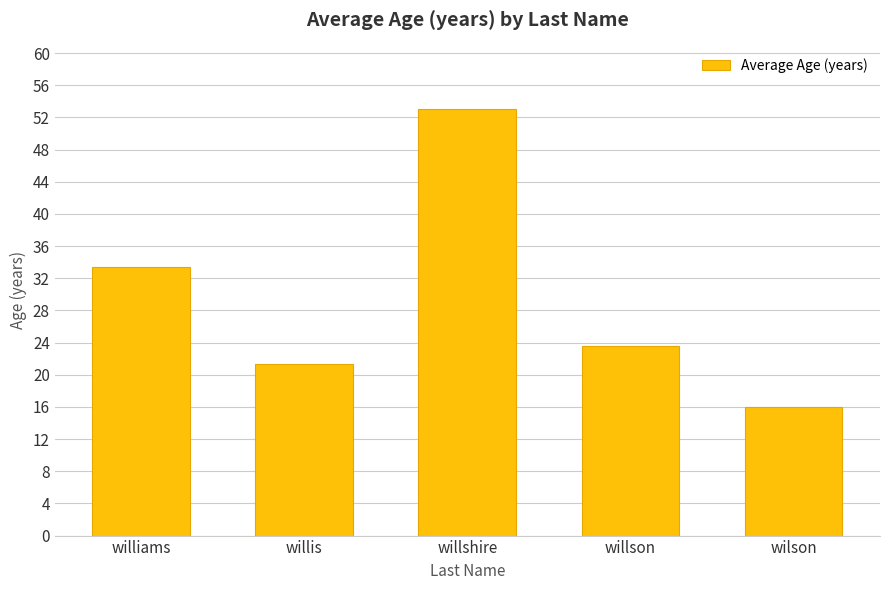

What is the ratio of the value at wilson to the value at willshire?

0.3